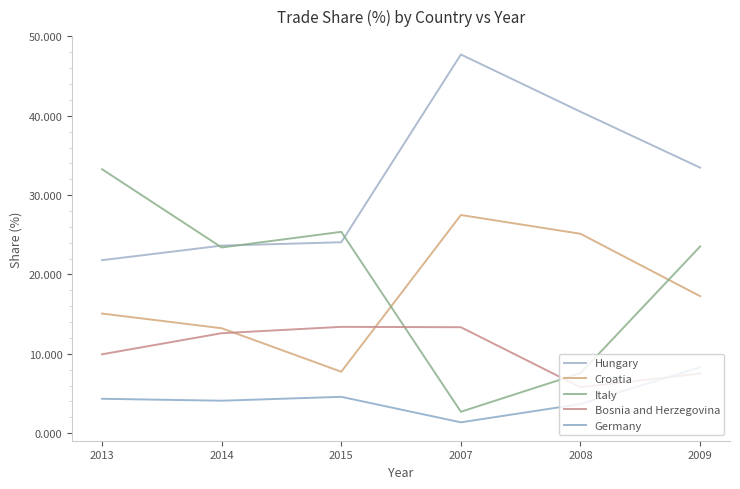

What value does the Italy series have at 2014?

23.4